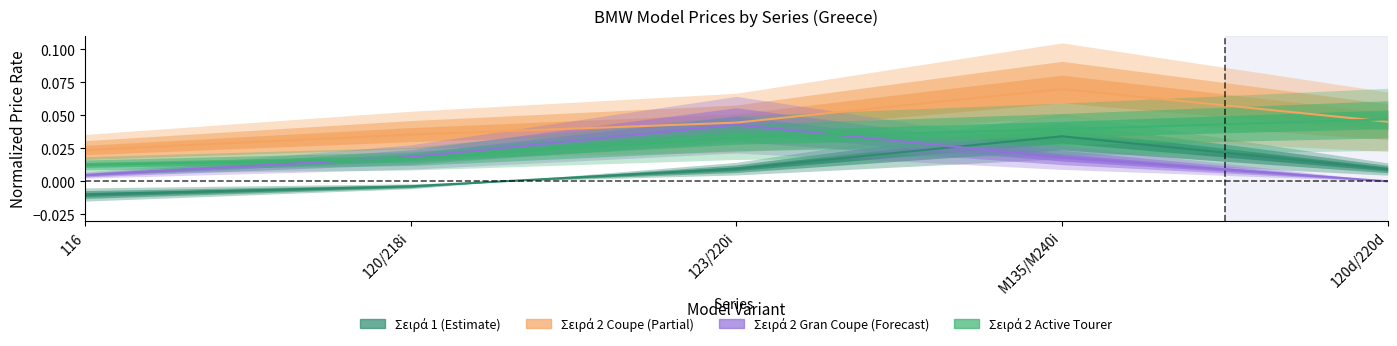

At which category does Σειρά 2 Gran Coupe reach its first local peak?

123/220i